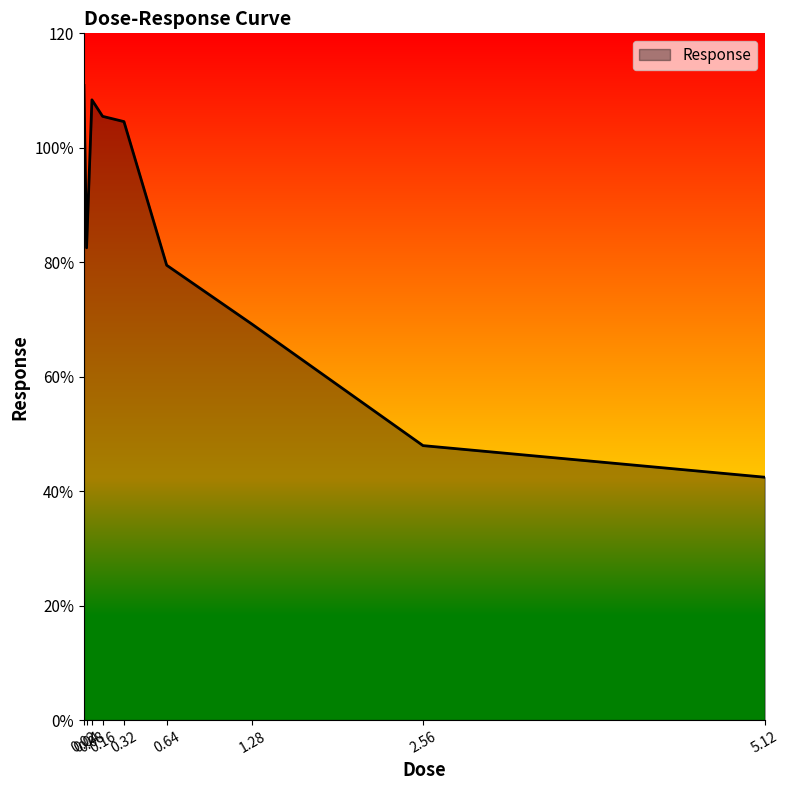

True or false: the data shows 25.2 at 2.56.

False